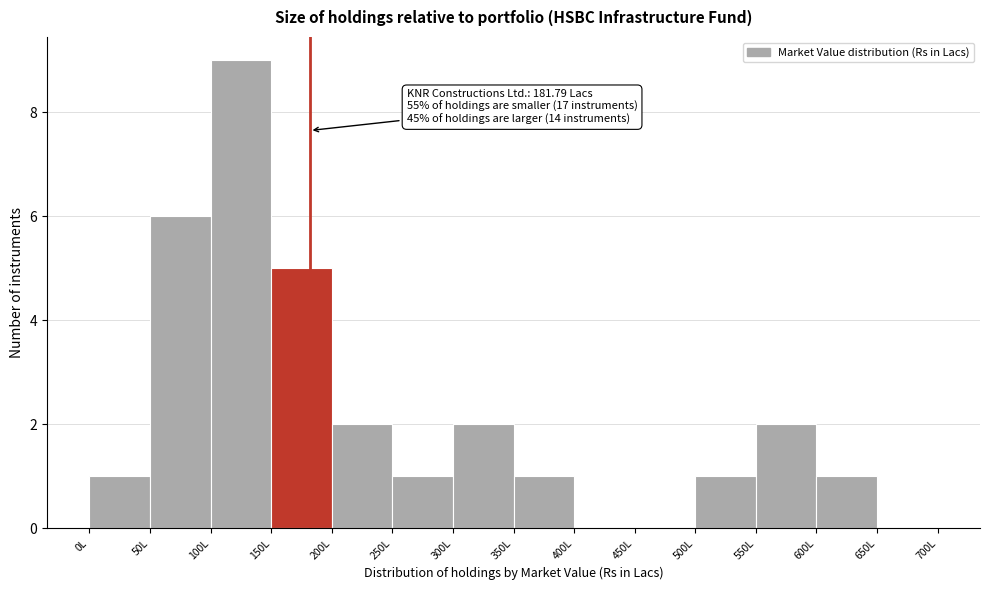

Over which range of the x-axis is the bar tallest?

100 to 150